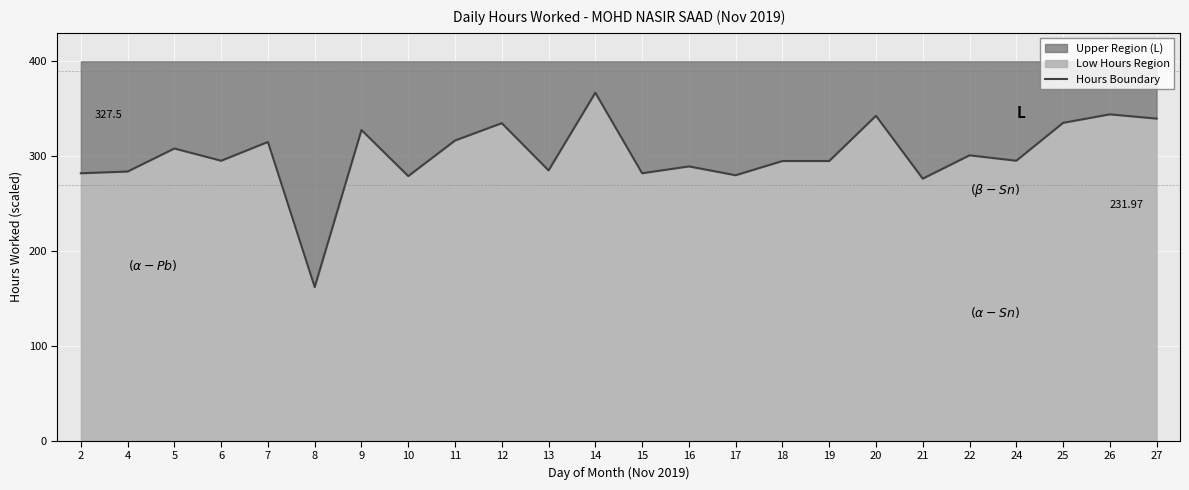

At which label is the value closest to 264?

21